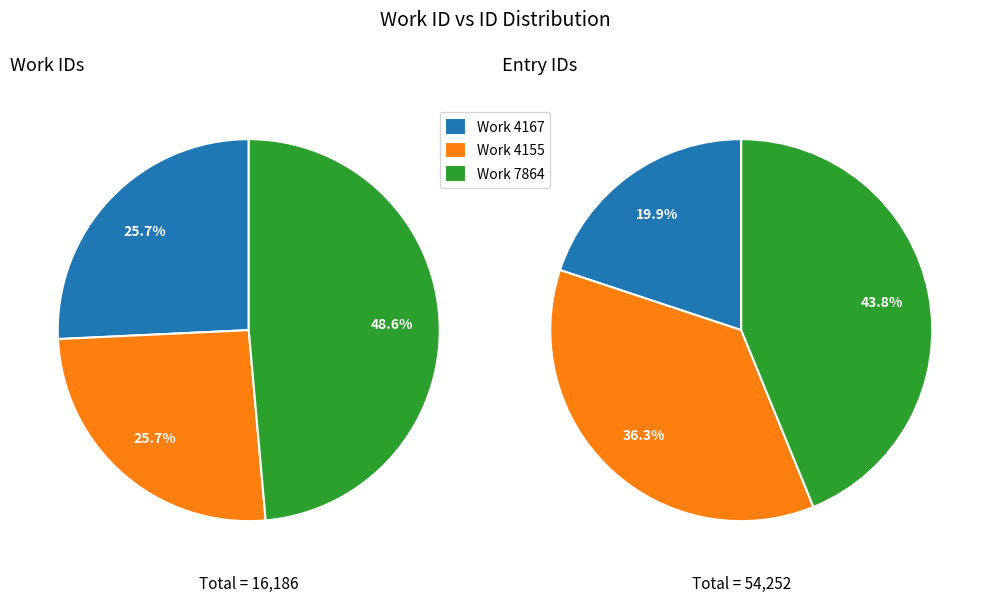

Which slice is the largest?

7864